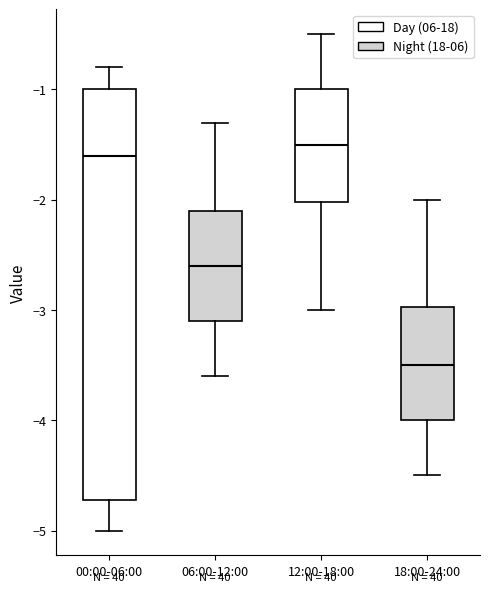

Comparing the boxes themselves (not the whiskers), which one is the tallest?

00:00-06:00